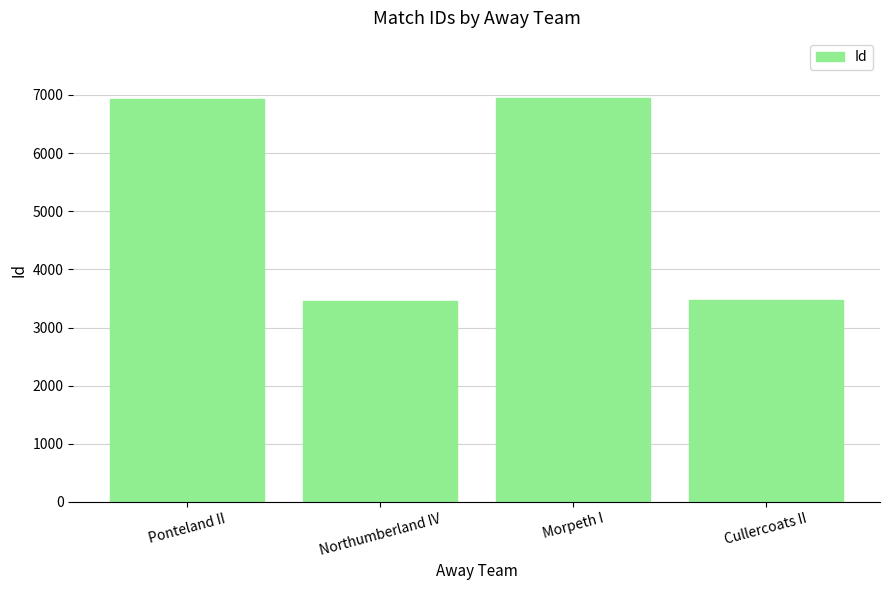

Between Ponteland II and Northumberland IV, which is larger?

Ponteland II